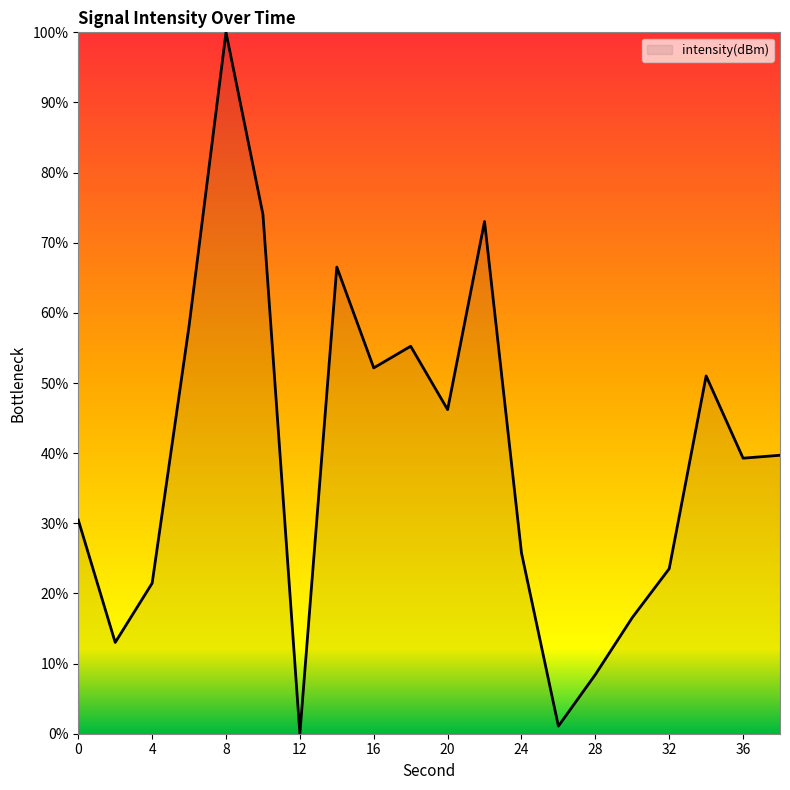

What is the difference between the maximum and minimum values?

100.0